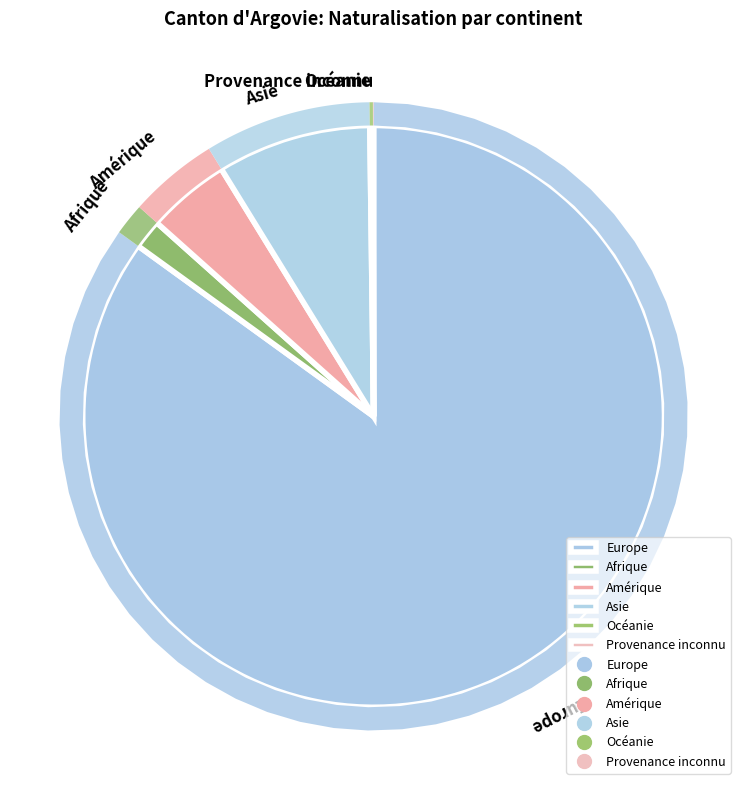

To the nearest percent, what portion does Afrique represent?

2%